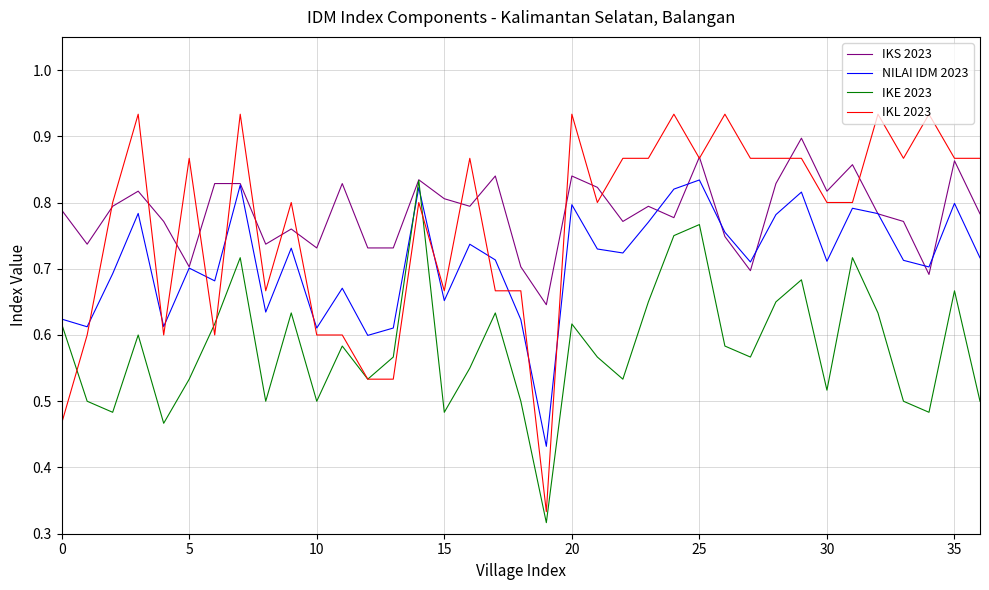

True or false: NILAI IDM 2023 and IKL 2023 cross at least once.

True